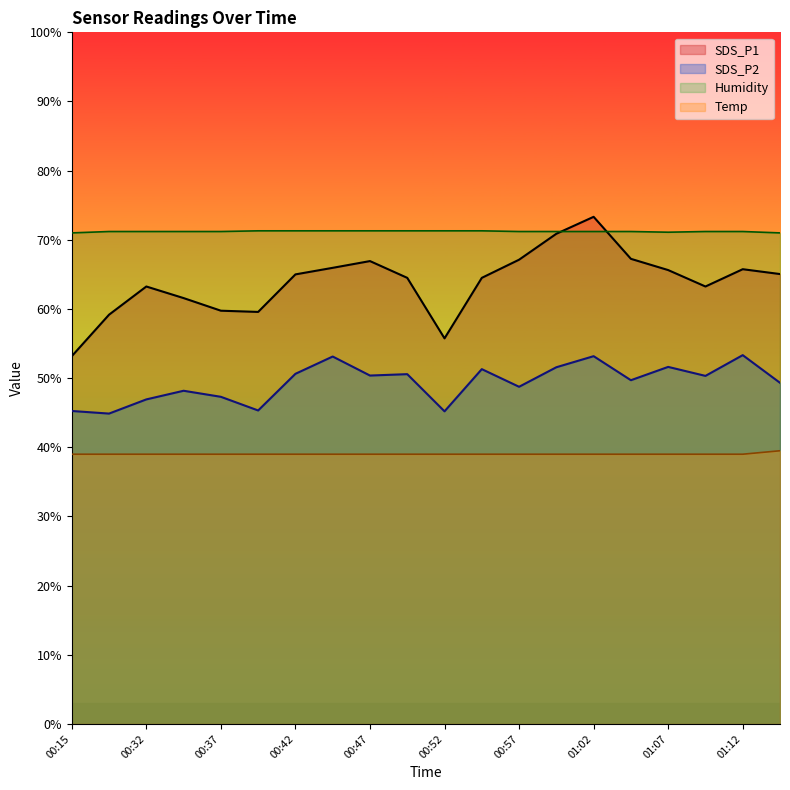

What is the label of the 18th point from the right?

00:32